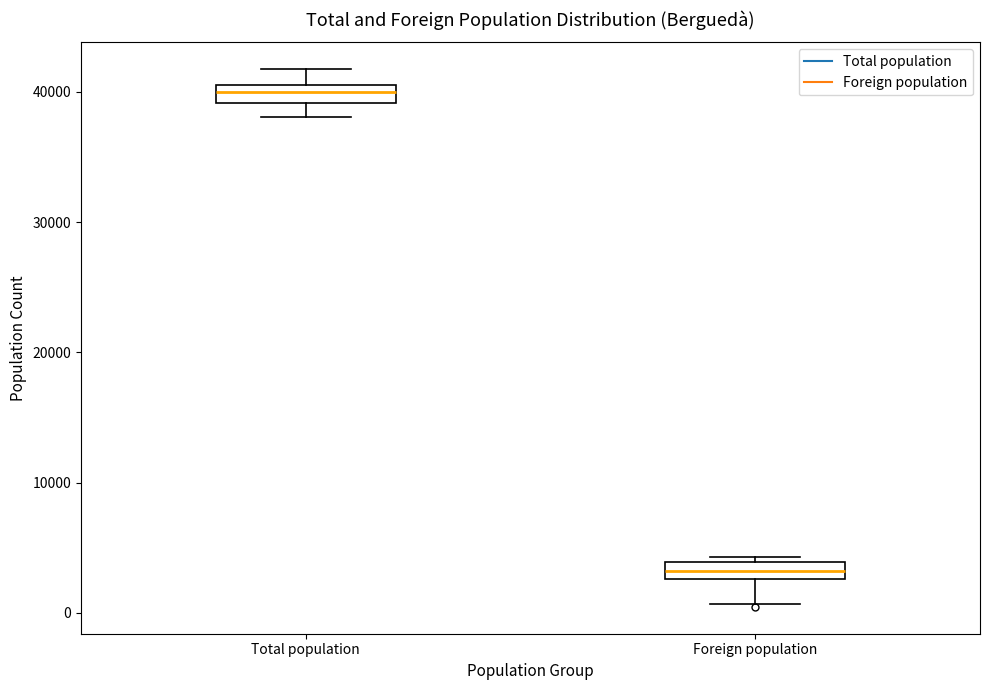

Where does the upper whisker of the box for Total population end on the y-axis? The values are not printed on the chart, so give them approximately, as read against the axis.

42000